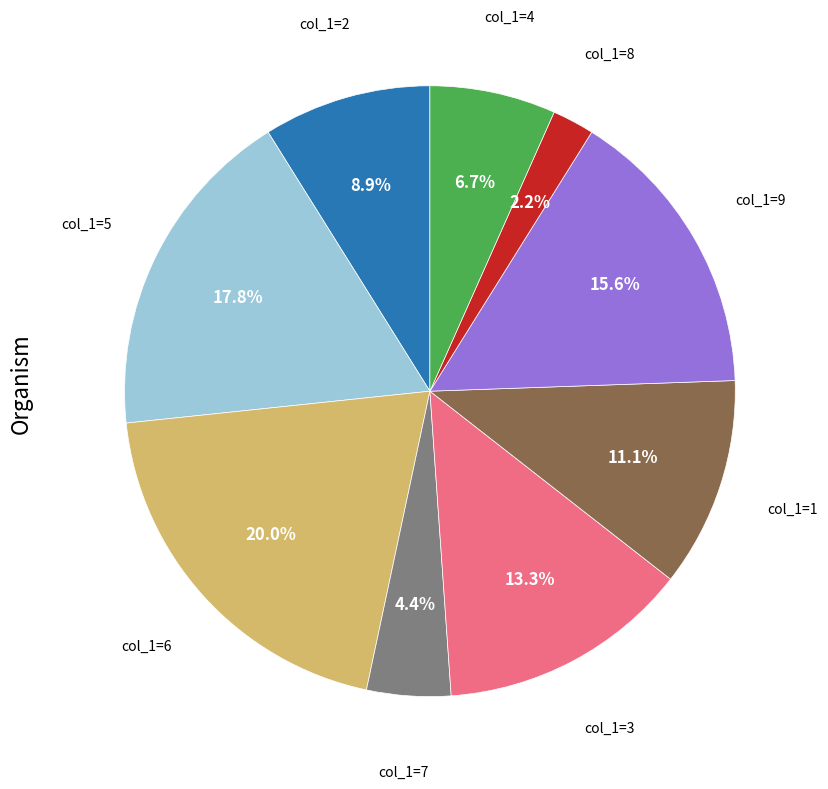

What is the ratio of the value at col_1=5 to the value at col_1=9?

1.1